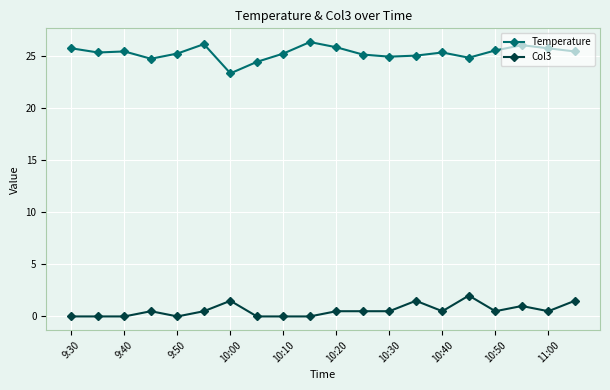

True or false: Temperature has more than 2 points higher than both neighbors.

True